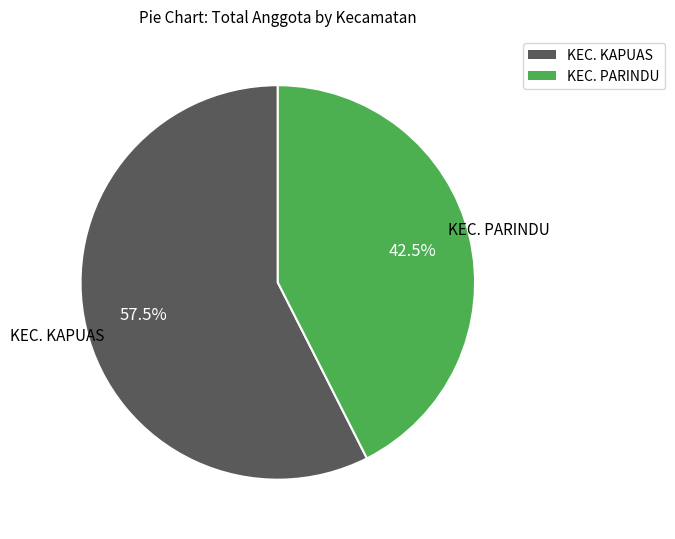

Is there any slice that represents more than half of the pie?

Yes